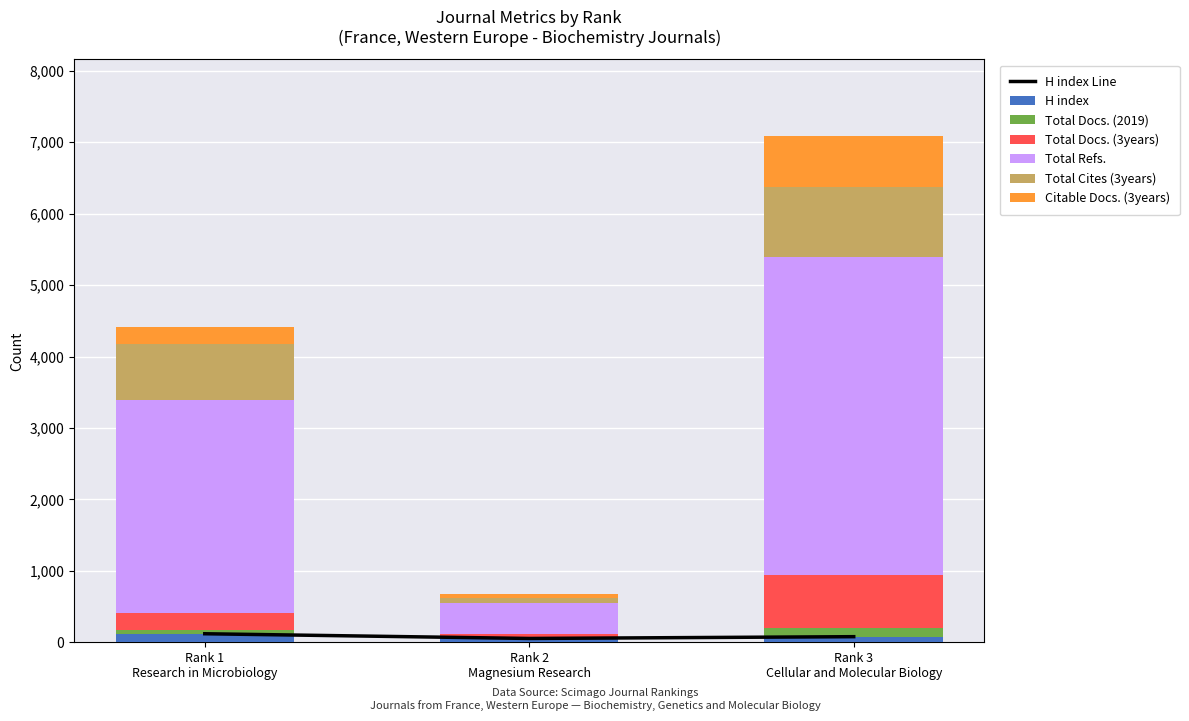

What is the label of the 1st bar from the right?

Rank 3
Cellular and Molecular Biology